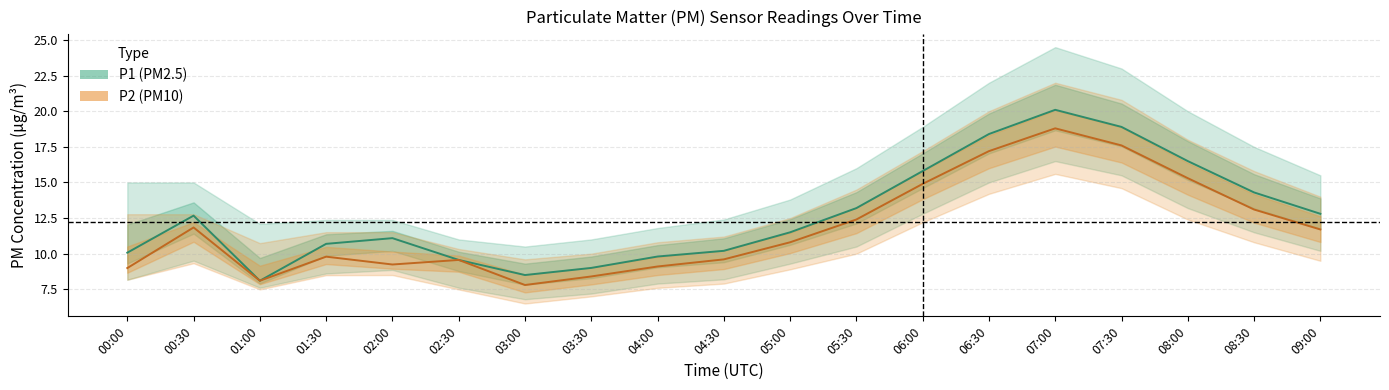

True or false: P1 and P2 intersect in this chart.

False